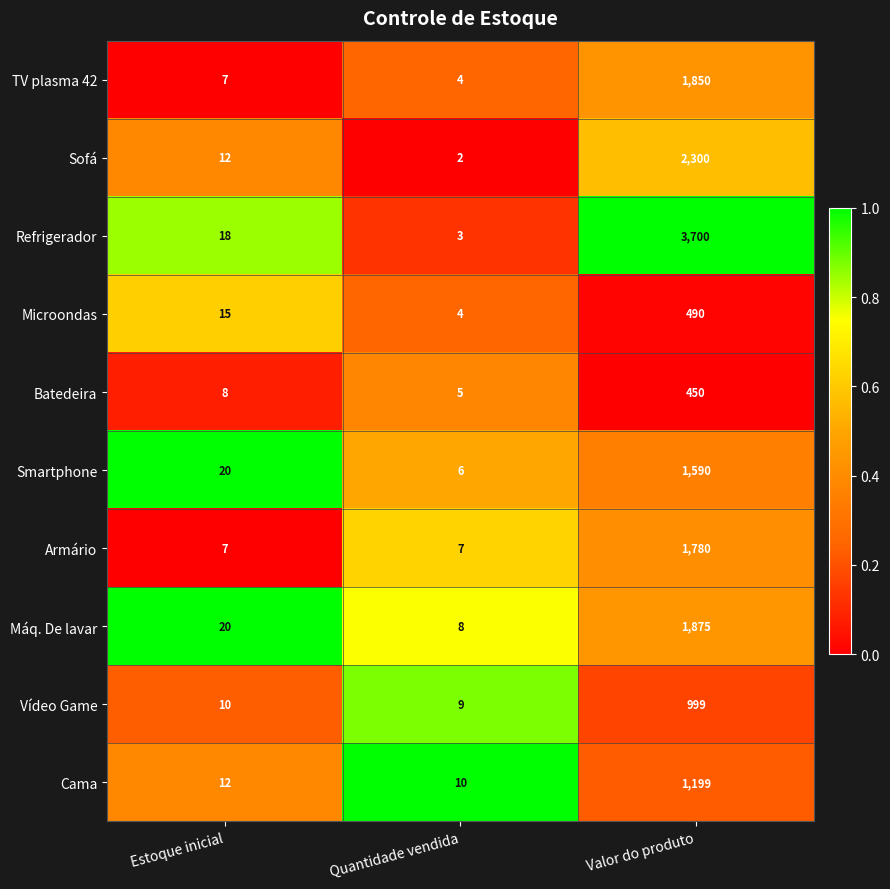

Which series has the widest spread of values?

Refrigerador